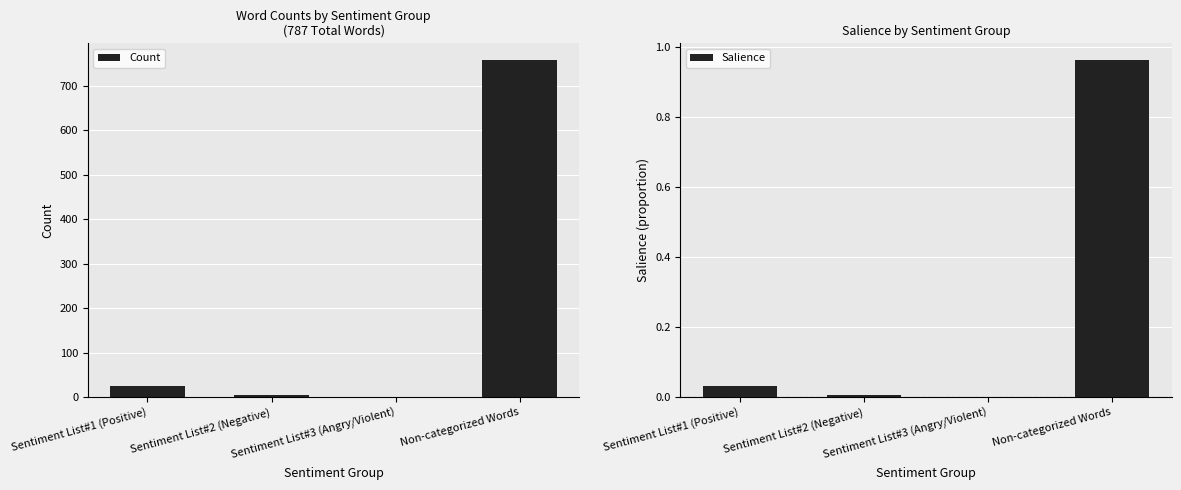

List the labels in order of Salience value, largest first.

Non-categorized Words, Sentiment List#1 (Positive), Sentiment List#2 (Negative), Sentiment List#3 (Angry/Violent)